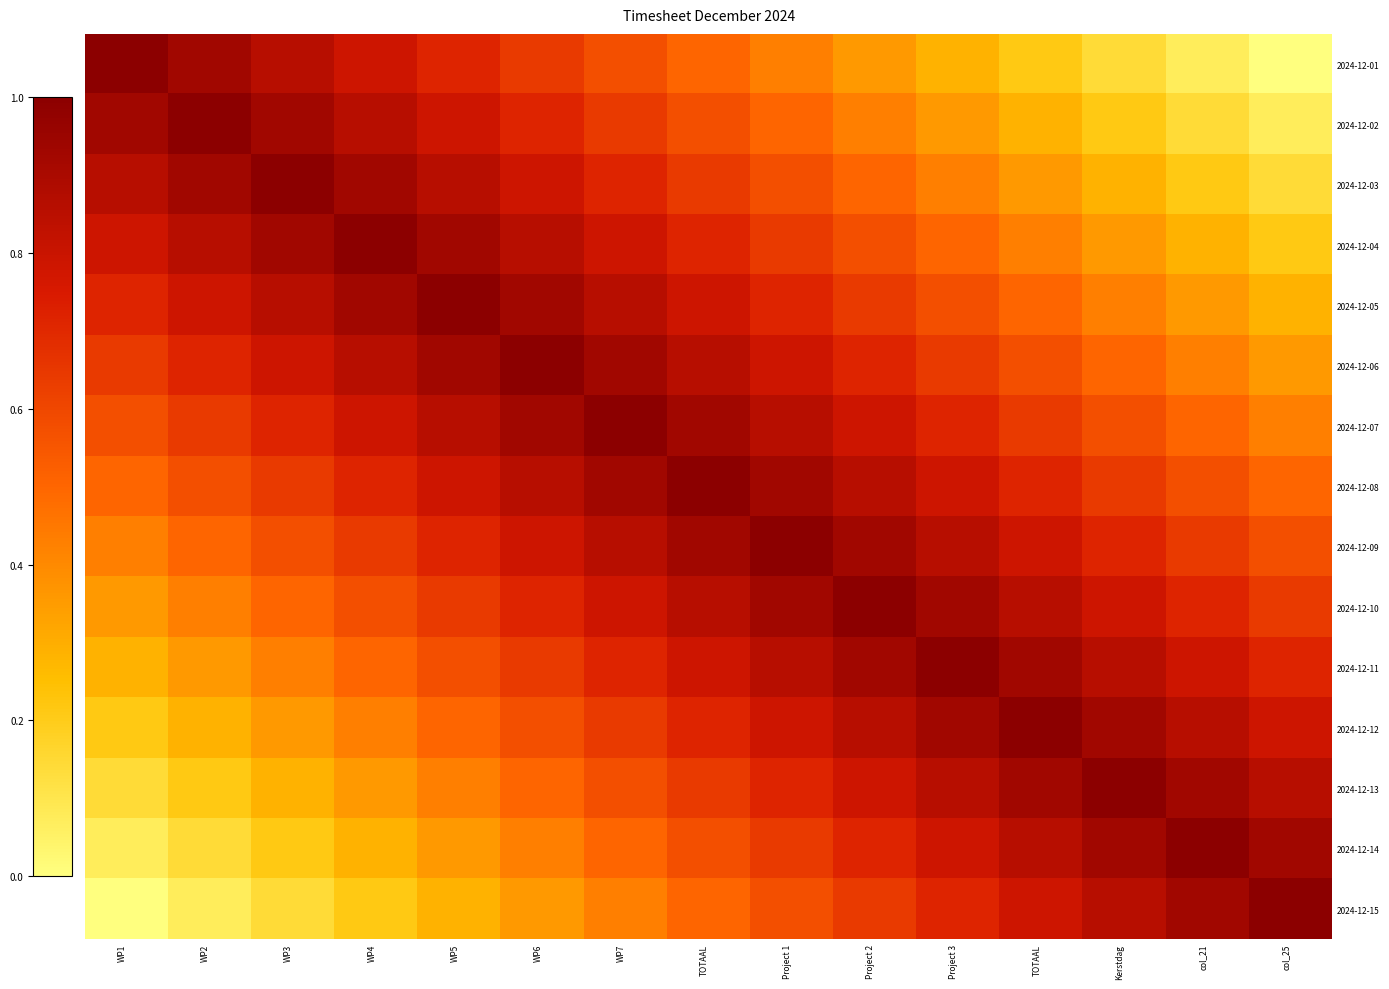

Rank the series by their maximum value, from lowest to highest.

2024-12-01, 2024-12-02, 2024-12-03, 2024-12-04, 2024-12-05, 2024-12-06, 2024-12-07, 2024-12-08, 2024-12-09, 2024-12-10, 2024-12-11, 2024-12-12, 2024-12-13, 2024-12-14, 2024-12-15